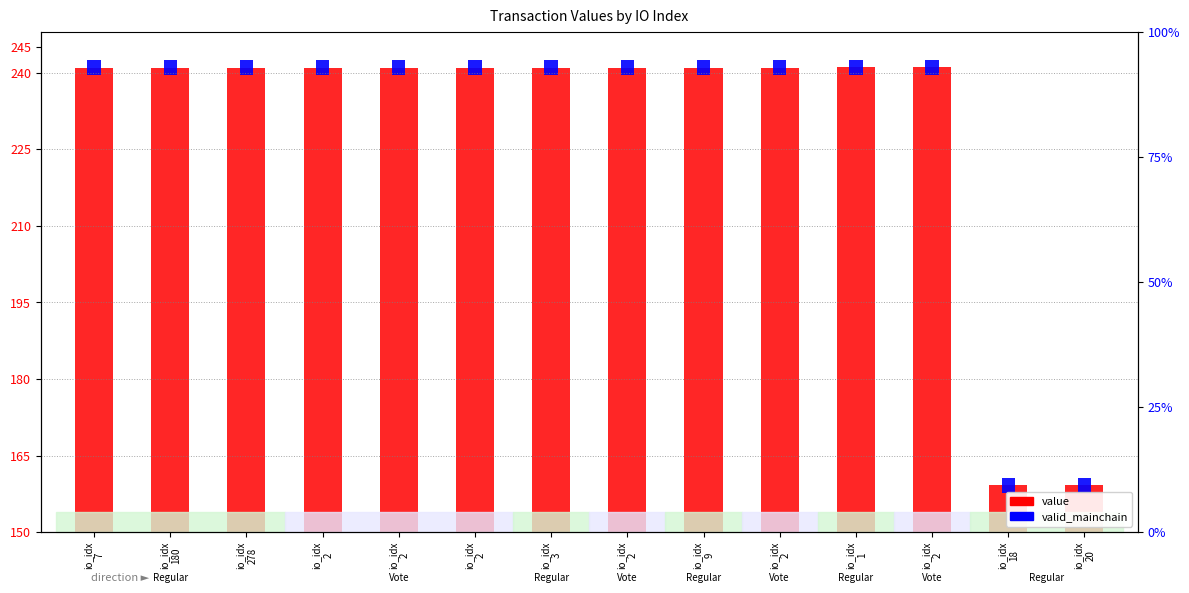

What is the sum of the valid_mainchain values at io_idx
2 and io_idx
3?

6.0